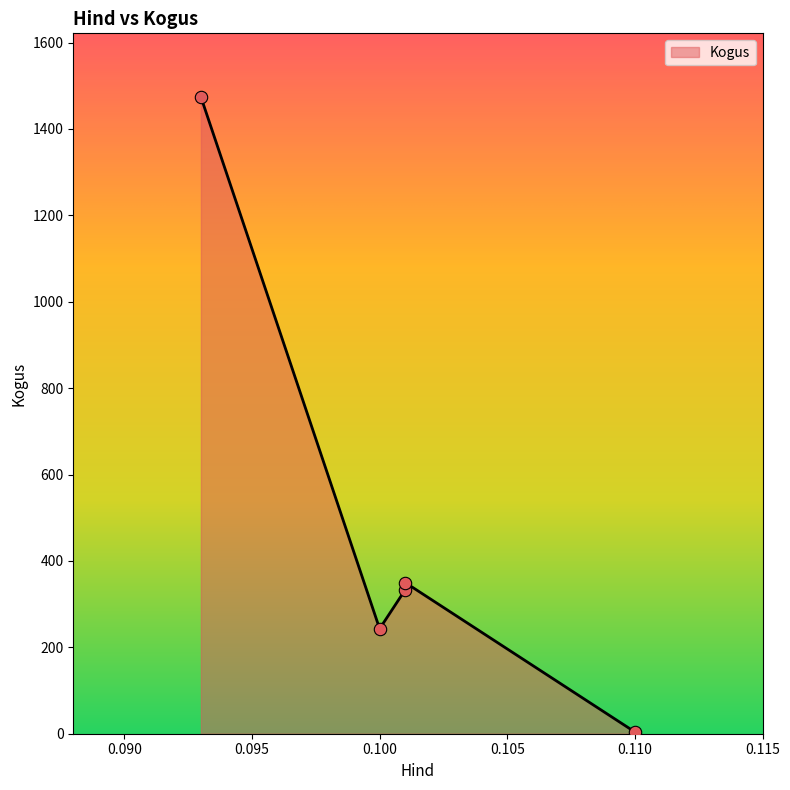

Approximately how many times larger is the value at 0.101 compared to 0.093?

0.2